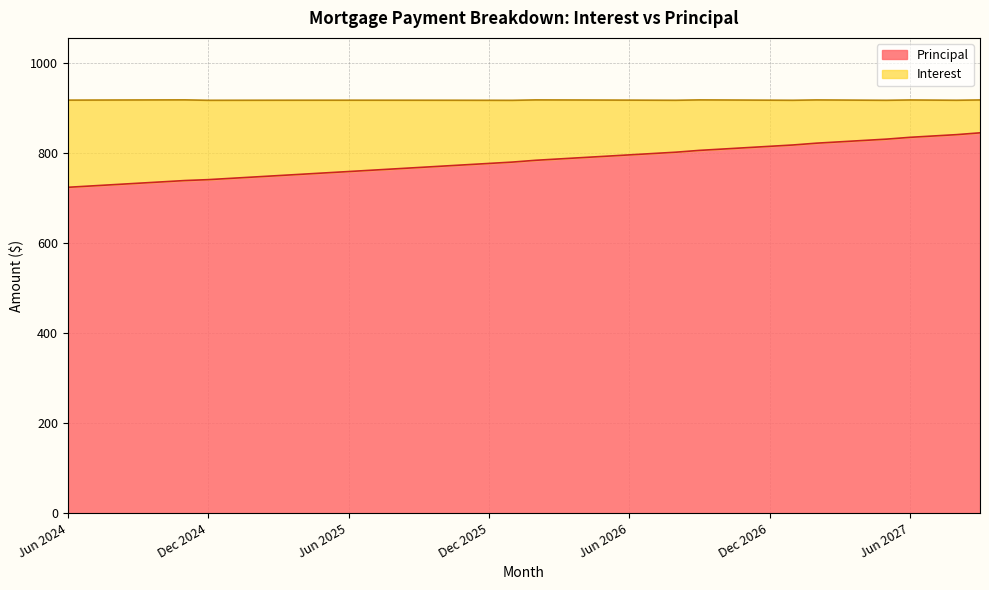

How many lines are shown in the chart?

2